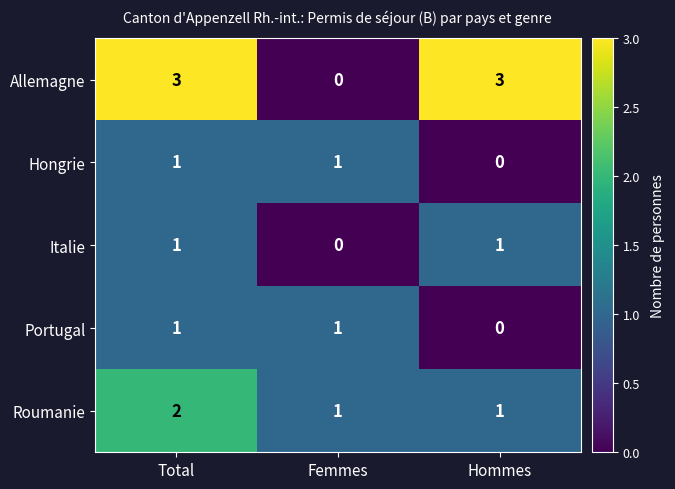

The Hongrie series shows 0 at Hommes. True or false?

True